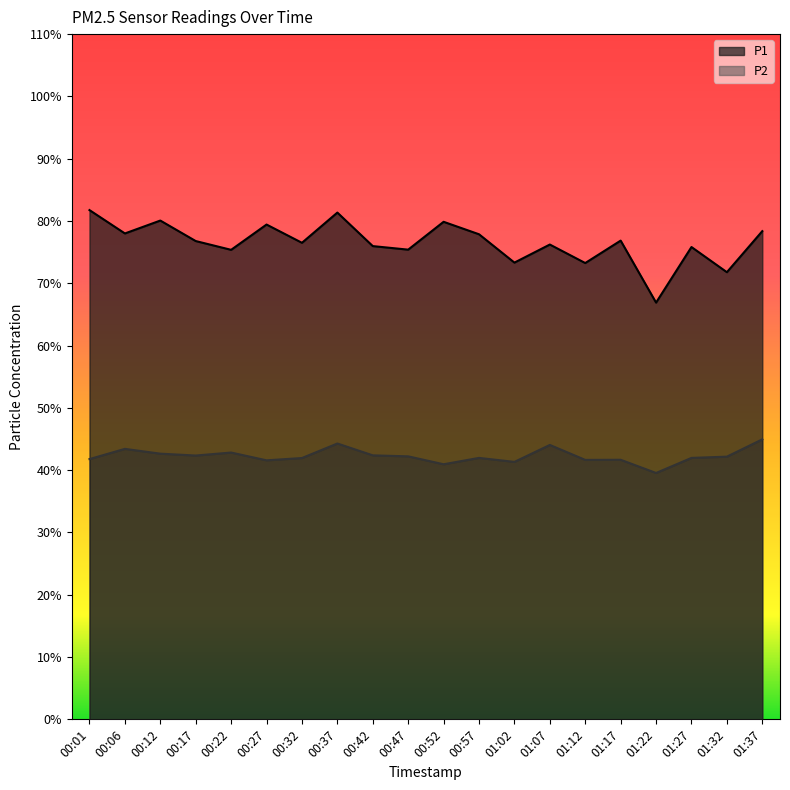

What is the sum of all P2 values?

845.7